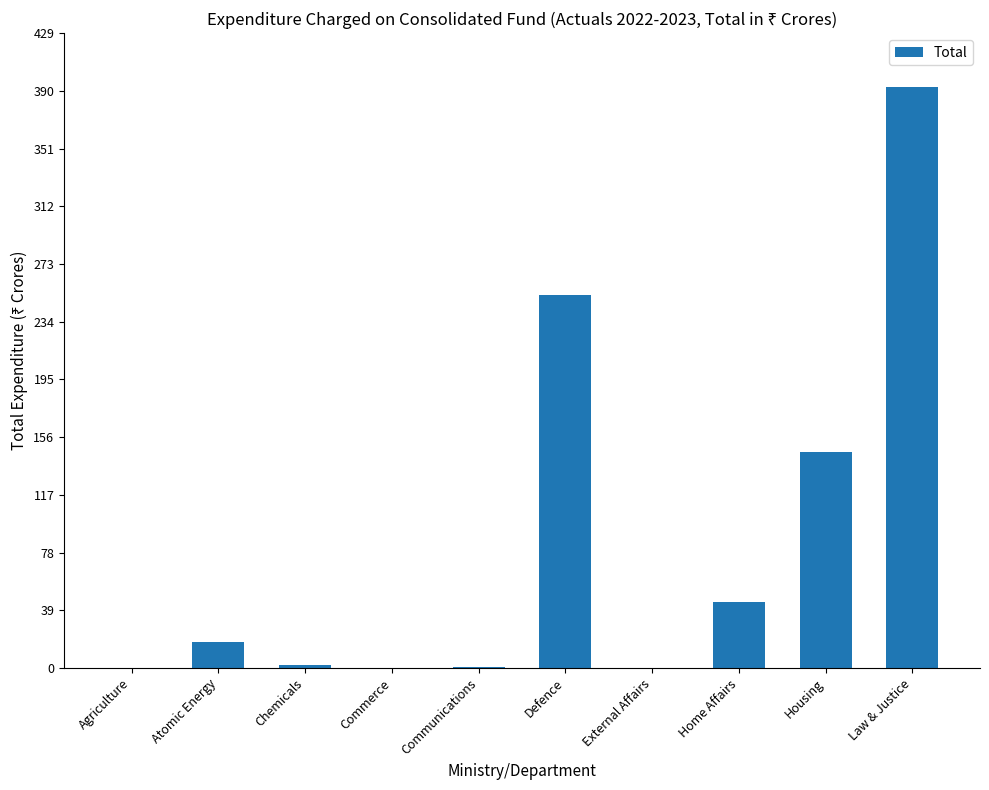

What is the ratio of the value at Housing to the value at Defence?

0.6